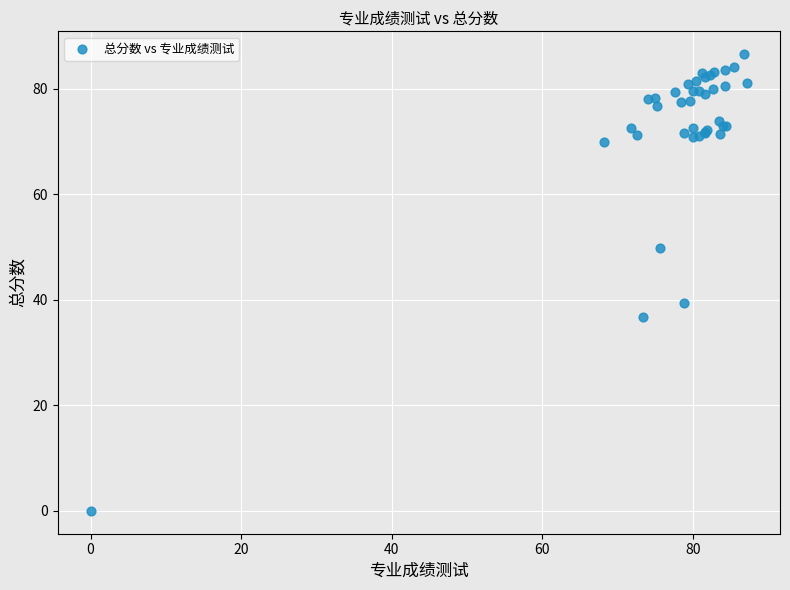

What Y value in the scatter plot is closest to 43?

39.4